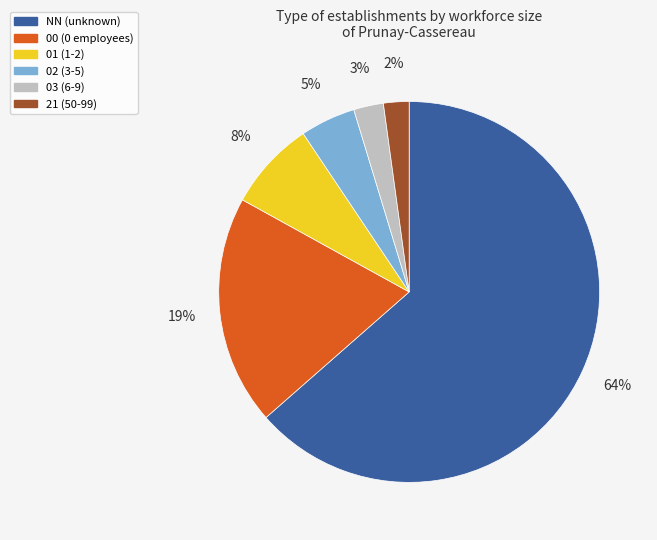

Which has a higher value, 00 or 21?

00